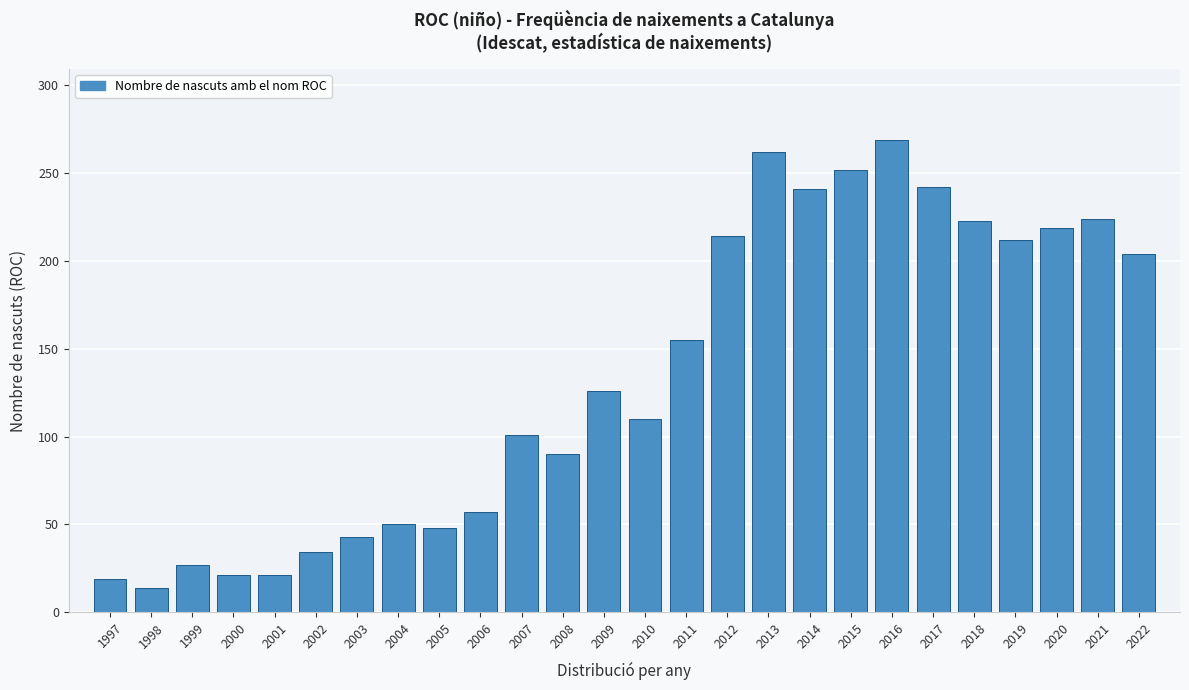

What is the change in value from 2011 to 2022?

+49